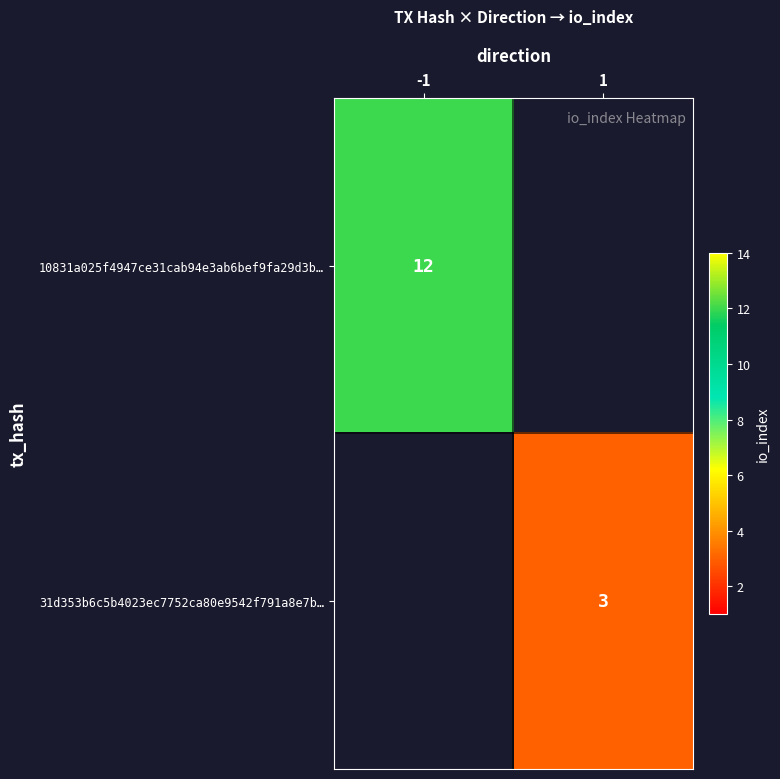

What is the maximum value shown in the chart?

12.0